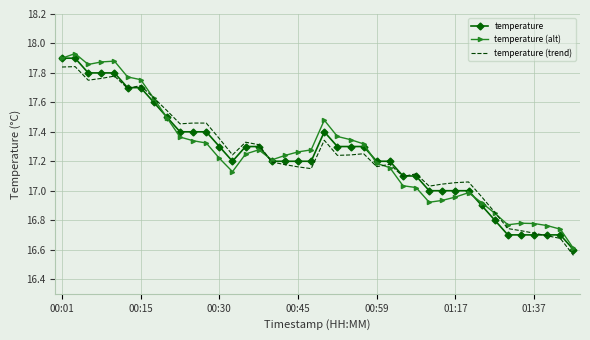

List the series in order of their peak value, highest first.

temperature (alt), temperature, temperature (trend)